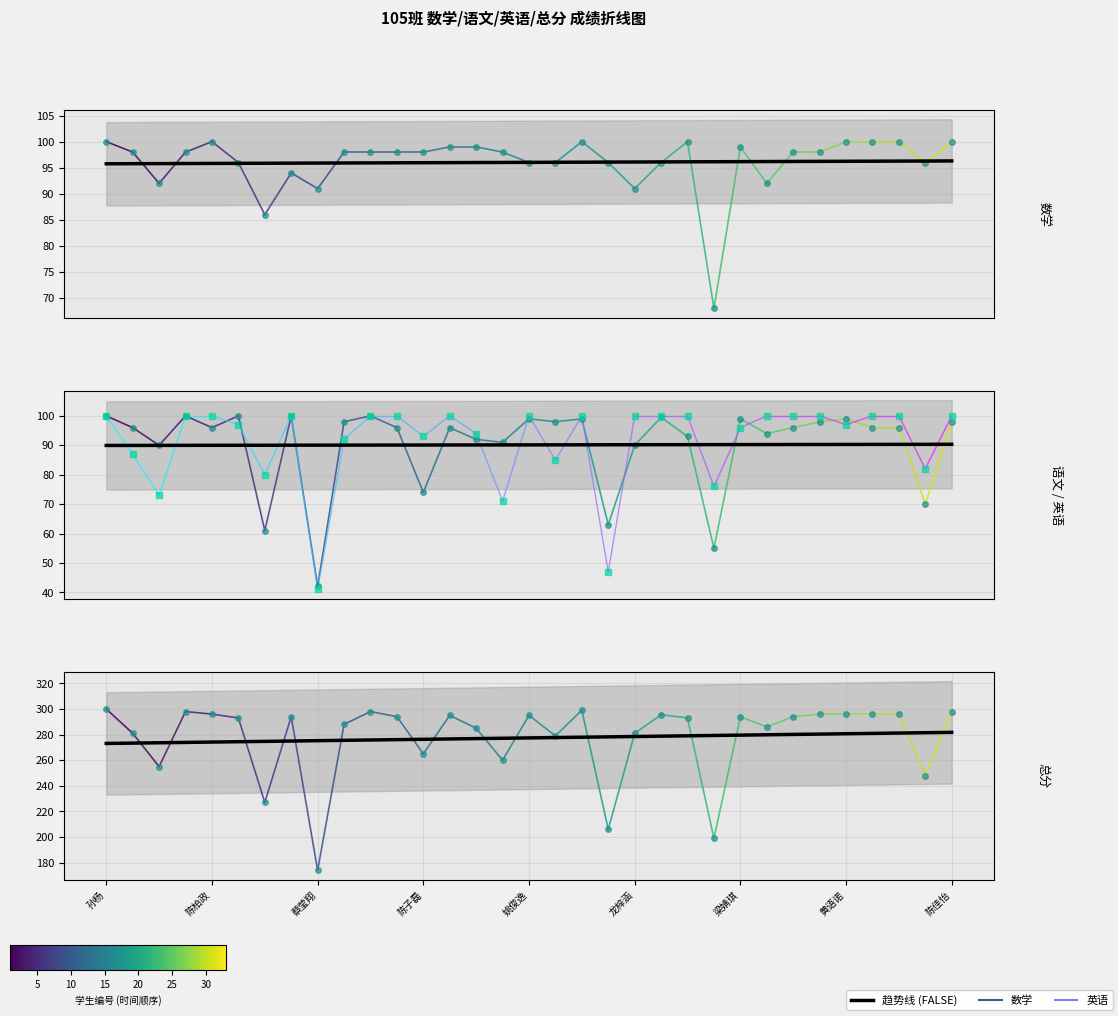

List the series in order of their peak value, highest first.

总分, 数学, 语文, 英语, 趋势